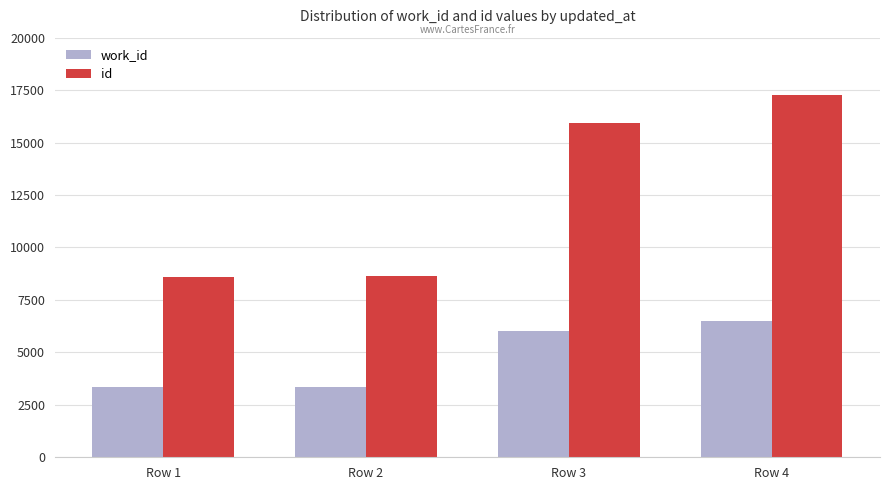

What are all the series names shown in the legend?

work_id, id